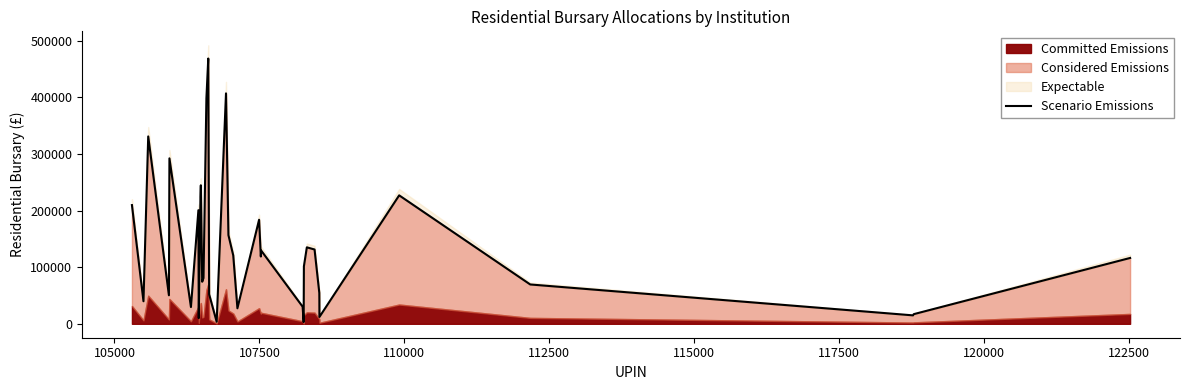

What is the value of the 13th point from the left?

398352